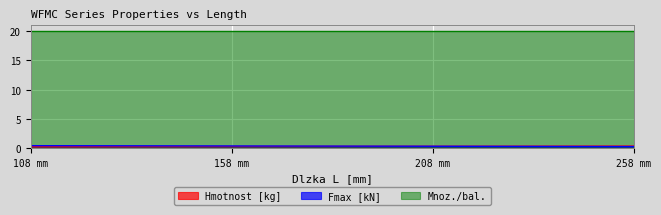

What is the difference between the Fmax [kN] values at 208 mm and 108 mm?

0.1